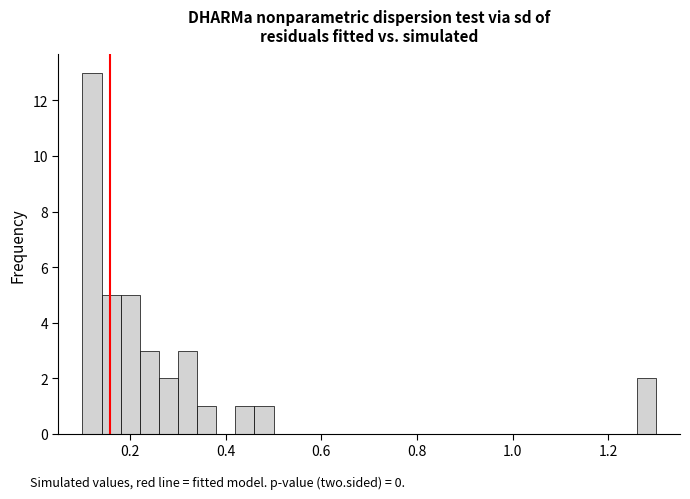

Around what value on the x-axis is the tallest bar? Give the approximate position of its centre, as read against the axis.

0.12